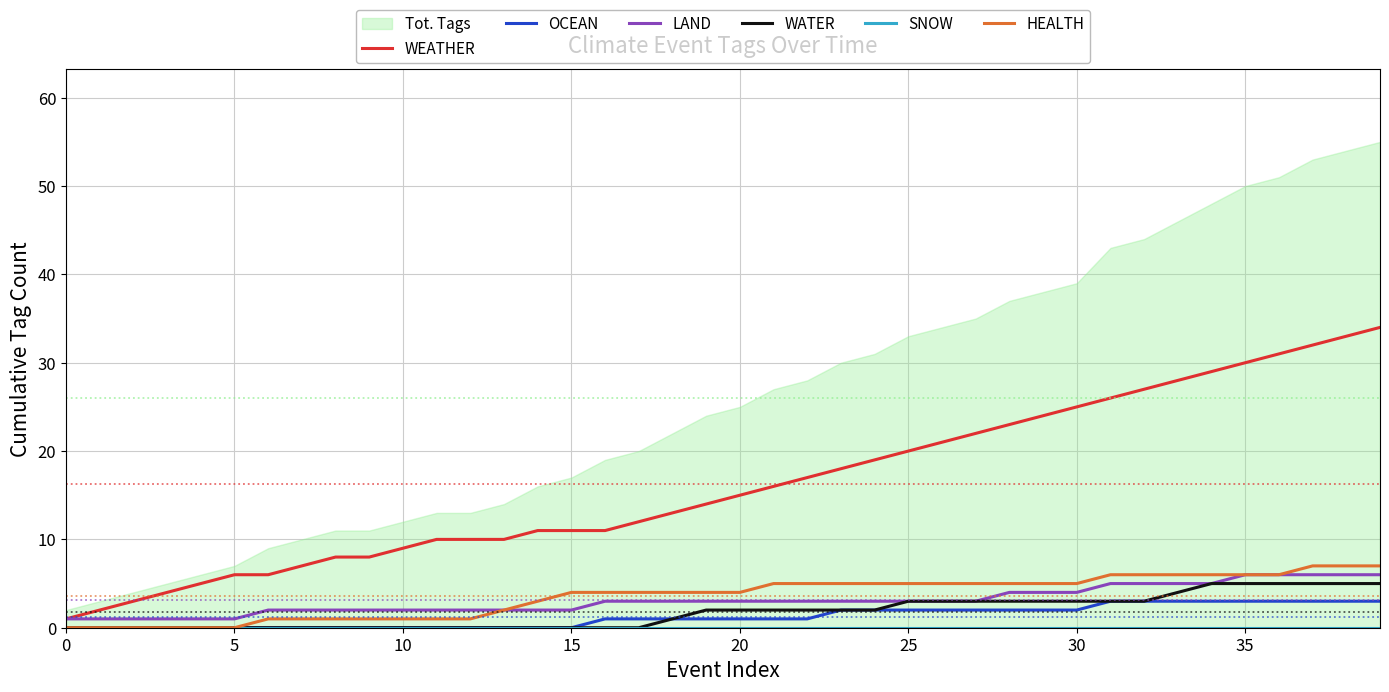

True or false: OCEAN and WEATHER intersect in this chart.

False